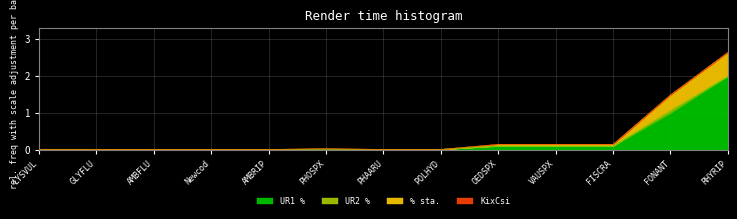

True or false: UR1 % has more than 2 interior local peaks.

False